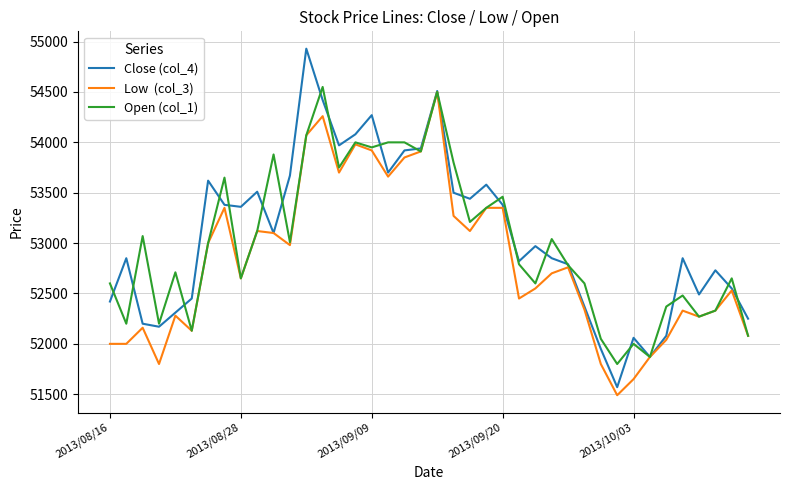

What is the total value across all series at 2013/08/16?

157020